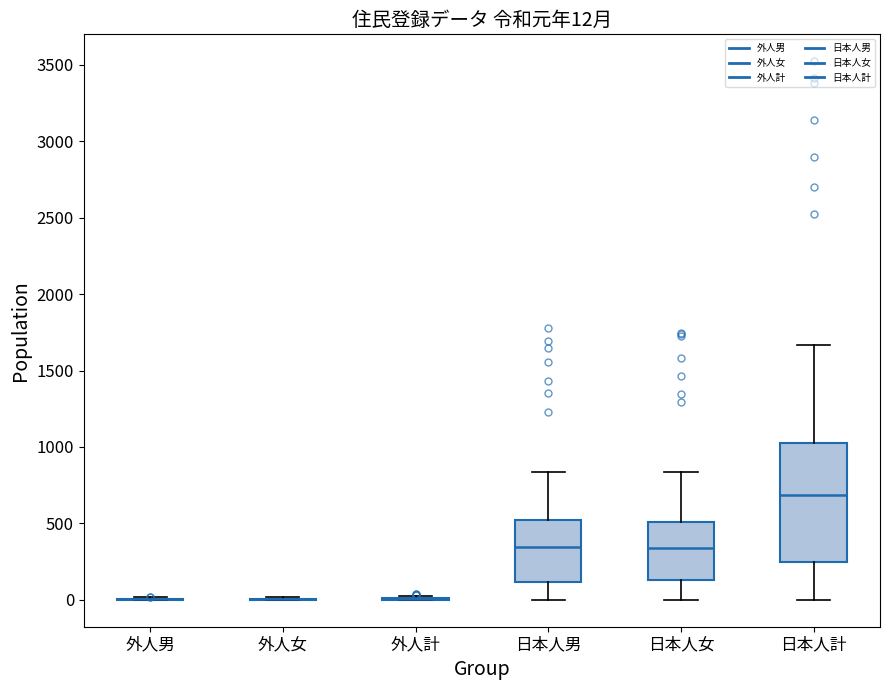

Comparing the boxes themselves (not the whiskers), which one is the tallest?

日本人計